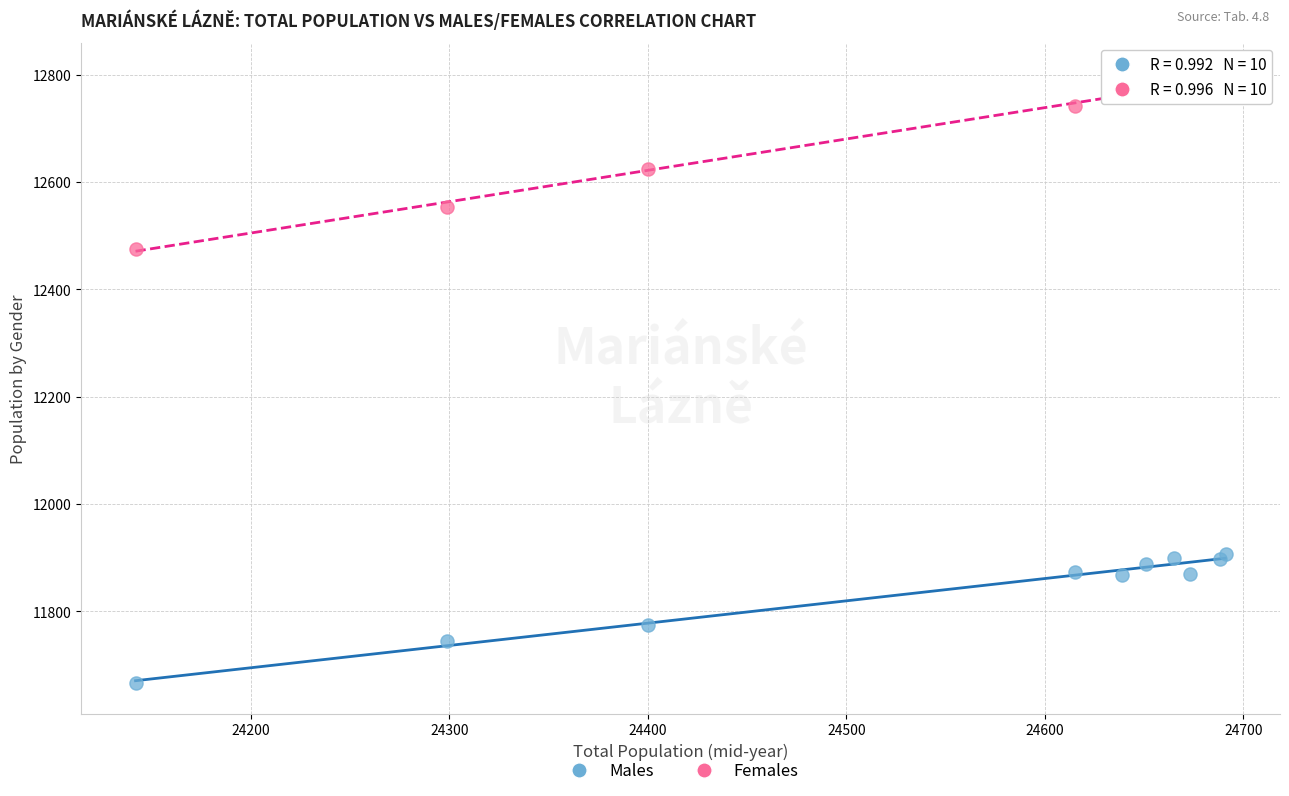

Across all series, what Y value is closest to 12234?

12476